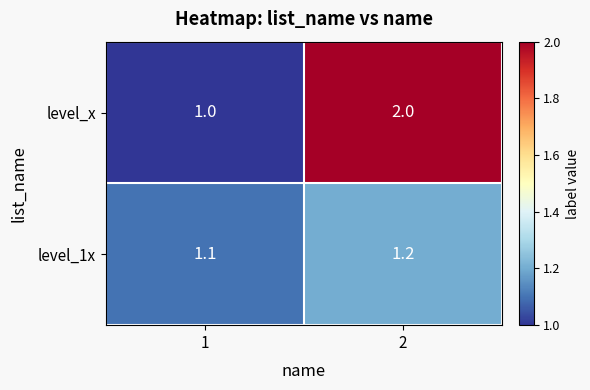

Reading right to left, transcribe all the data shown in this chart.

level_x: 2=2.0	1=1.0
level_1x: 2=1.2	1=1.1